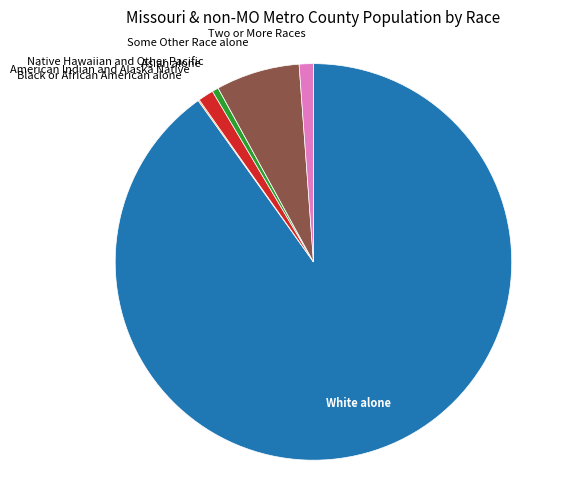

Is there any slice that represents more than half of the pie?

Yes